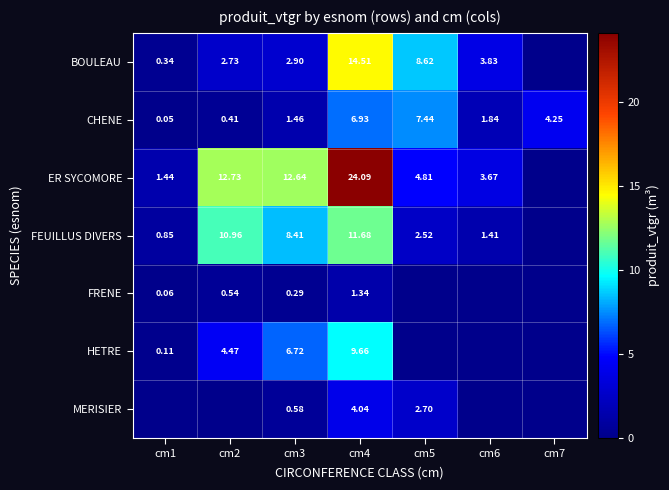

What is the difference between the highest and lowest values at cm7?

4.2